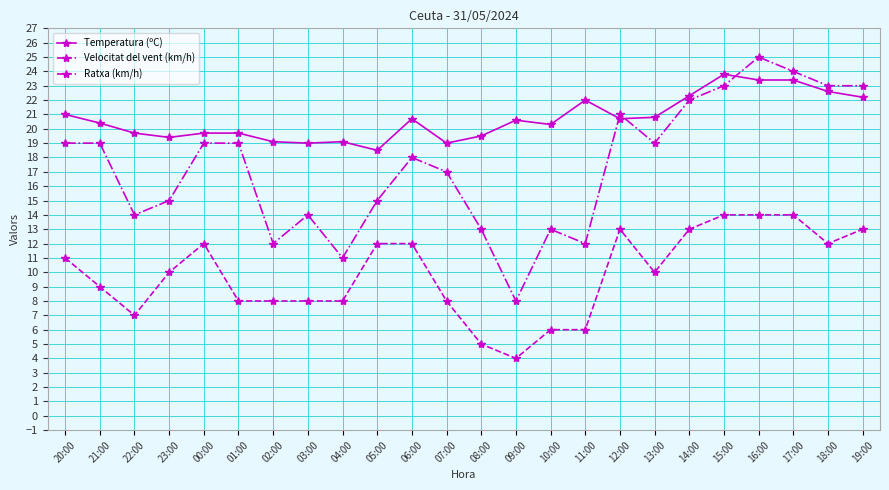

What is the total value across all series at 11:00?

40.0